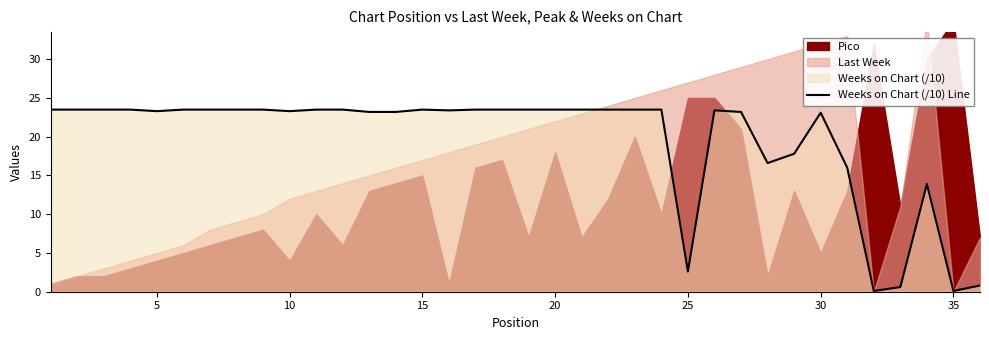

Is it true that Weeks on Chart (/10) Line equals 23.5 at 15?

True